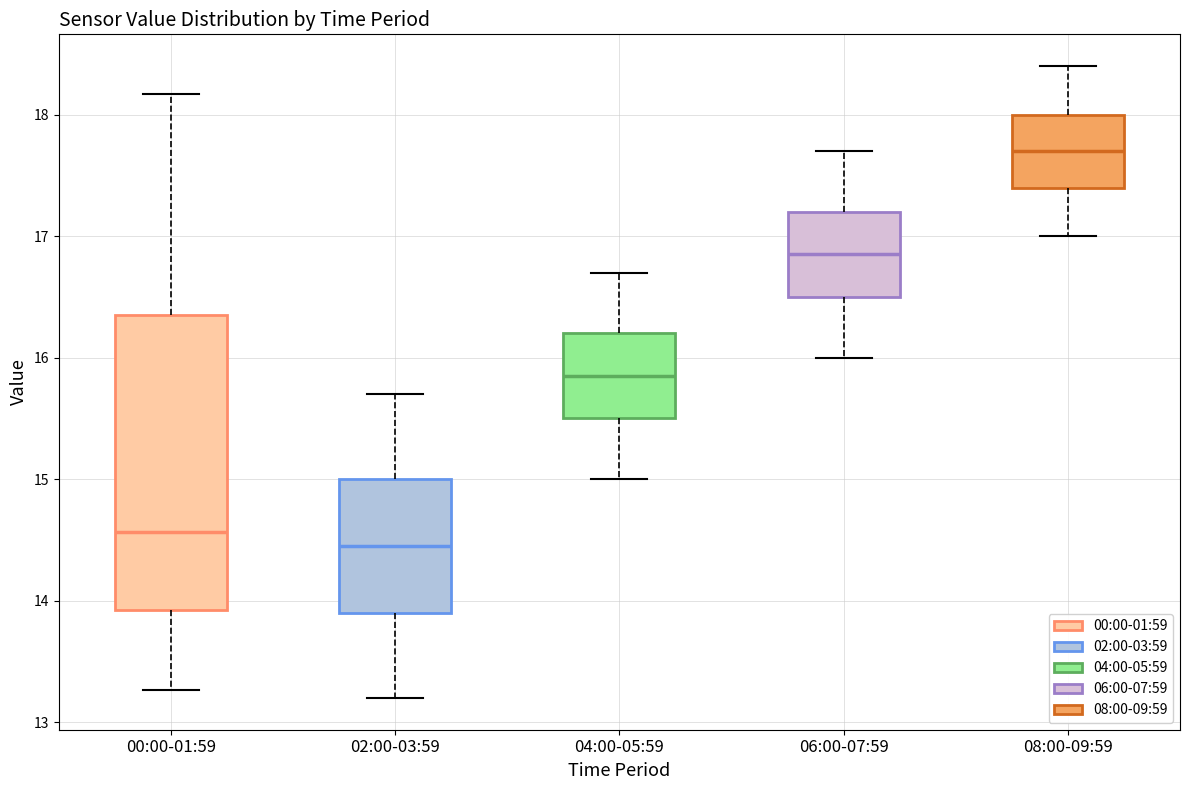

Reading left to right, read every box against the y-axis: the position of its median line, the range the box covers, and the ends of its whiskers. The values are not printed on the chart, so give them approximately, as read against the axis.

00:00-01:59: median 14.6, box 13.9 to 16.4, whiskers 13.3 to 18.2
02:00-03:59: median 14.5, box 13.9 to 15.0, whiskers 13.2 to 15.7
04:00-05:59: median 15.9, box 15.5 to 16.2, whiskers 15.0 to 16.7
06:00-07:59: median 16.9, box 16.5 to 17.2, whiskers 16.0 to 17.7
08:00-09:59: median 17.7, box 17.4 to 18.0, whiskers 17.0 to 18.4